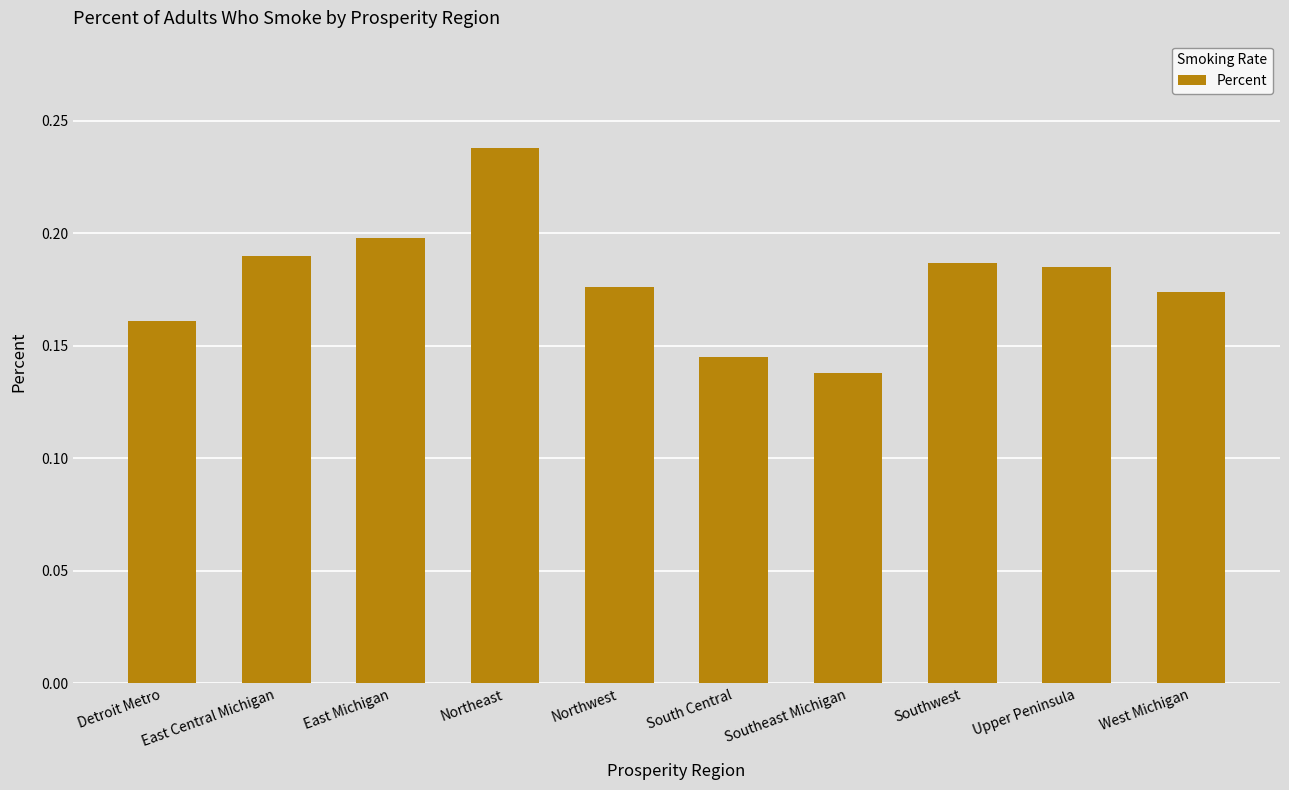

Which has a higher value, Upper Peninsula or Northwest?

Upper Peninsula